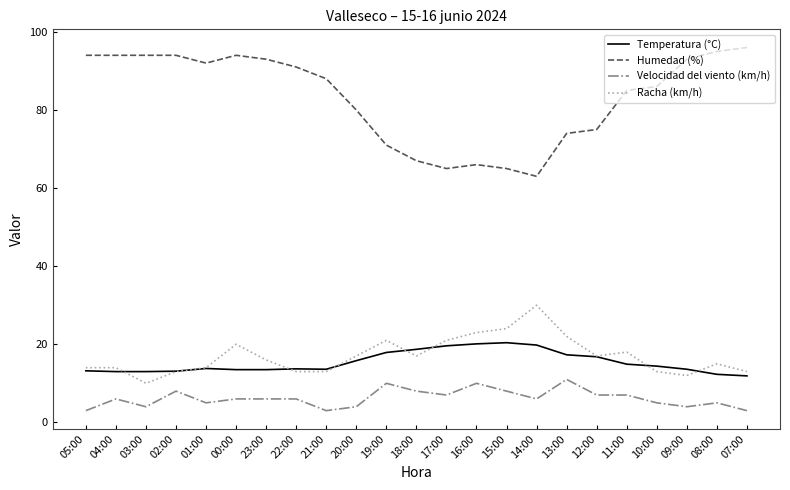

The Temperatura (°C) series shows 20.4 at 15:00. True or false?

True